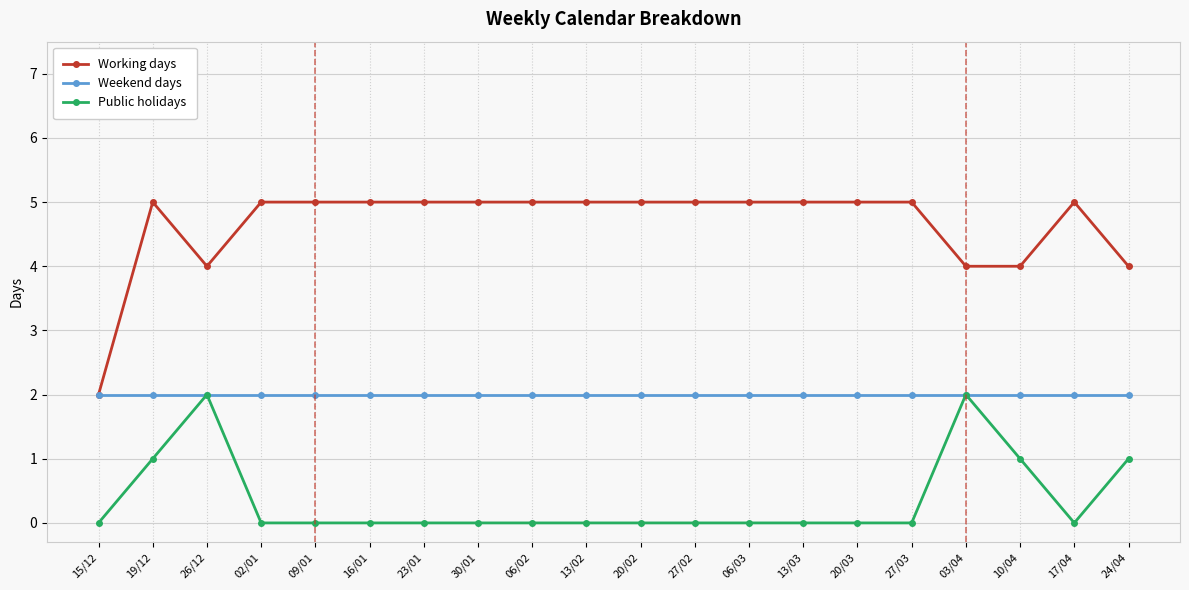

Reading left to right, extract all data points from this chart.

Working days: 2	5	4	5	5	5	5	5	5	5	5	5	5	5	5	5	4	4	5	4
Weekend days: 2	2	2	2	2	2	2	2	2	2	2	2	2	2	2	2	2	2	2	2
Public holidays: 0	1	2	0	0	0	0	0	0	0	0	0	0	0	0	0	2	1	0	1